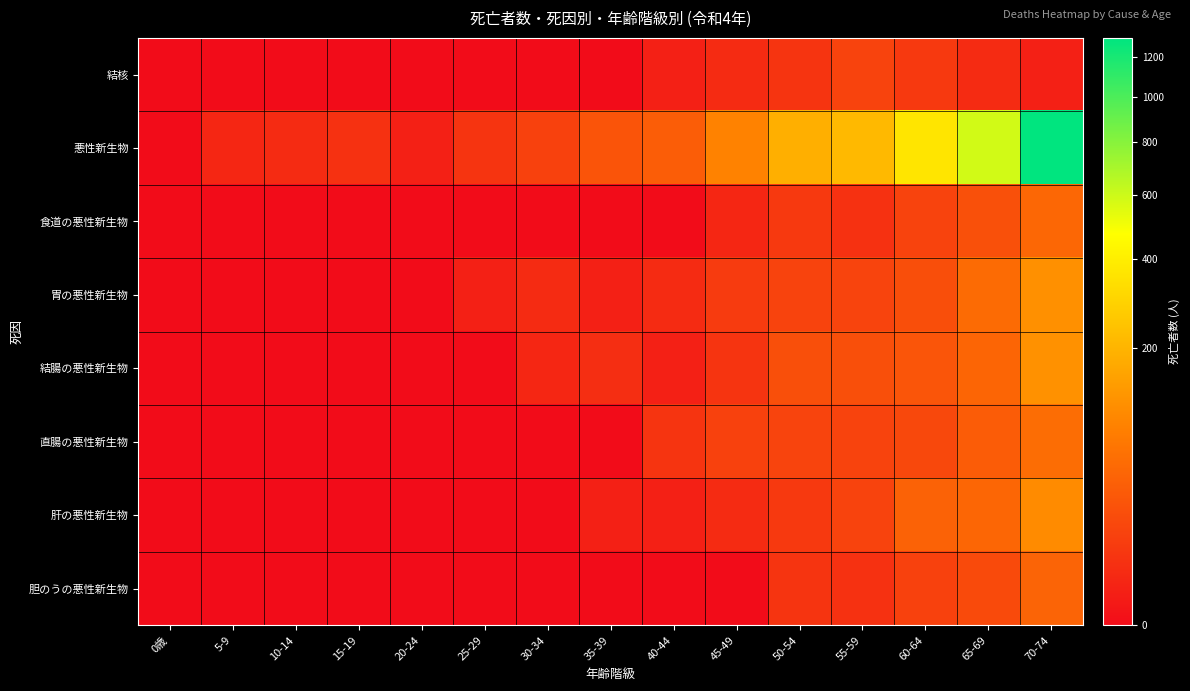

Which series has the widest spread of values?

悪性新生物